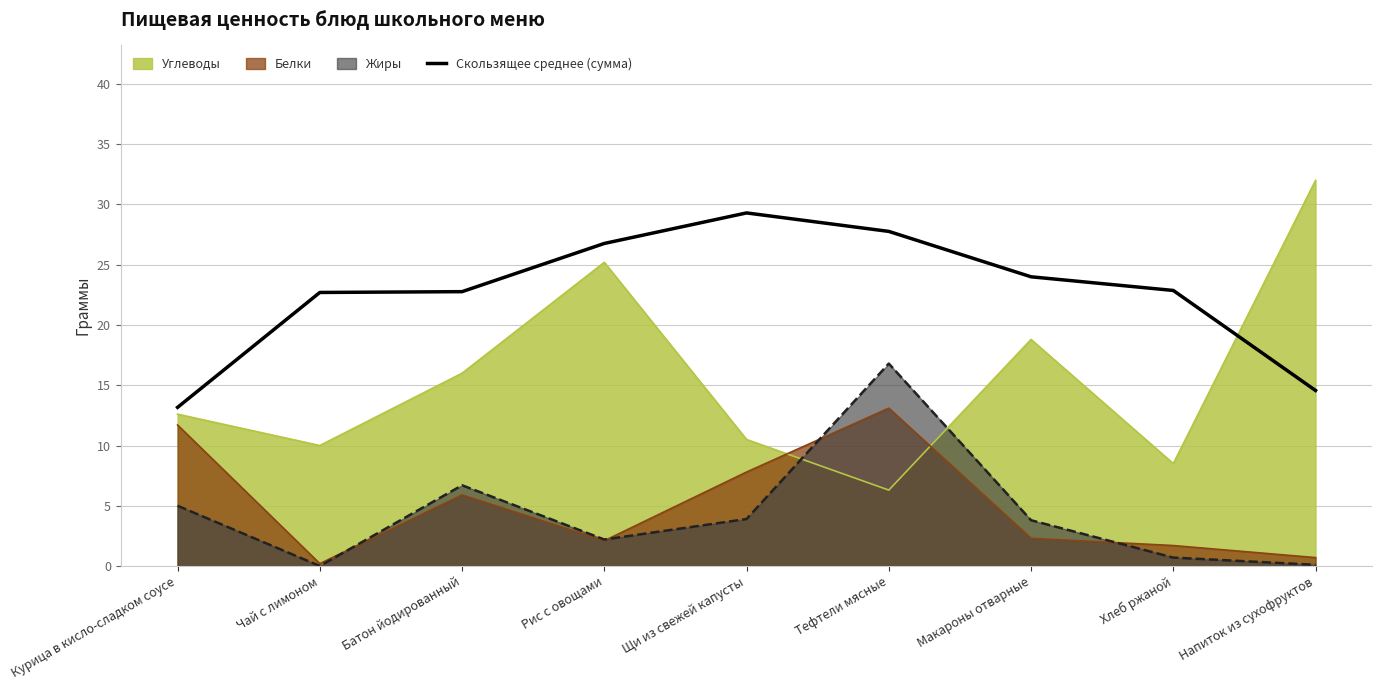

Does the chart display data point markers on the line(s)?

No